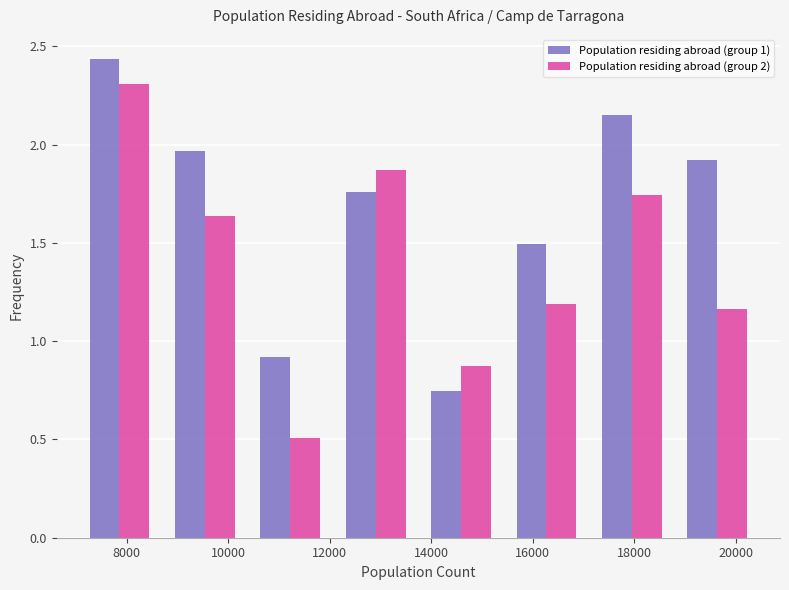

Reading left to right, transcribe this chart: for each range on the x-axis, give the height of each series' bar. Neither the bar edges nor the heights are printed on the chart, so give them approximately, as read against the axes.

7000 to 8600: Population residing abroad (group 1)=2.45	Population residing abroad (group 2)=2.30
8600 to 10400: Population residing abroad (group 1)=1.95	Population residing abroad (group 2)=1.65
10400 to 12000: Population residing abroad (group 1)=0.90	Population residing abroad (group 2)=0.50
12000 to 13800: Population residing abroad (group 1)=1.75	Population residing abroad (group 2)=1.85
13800 to 15400: Population residing abroad (group 1)=0.75	Population residing abroad (group 2)=0.85
15400 to 17200: Population residing abroad (group 1)=1.50	Population residing abroad (group 2)=1.20
17200 to 18800: Population residing abroad (group 1)=2.15	Population residing abroad (group 2)=1.75
18800 to 20400: Population residing abroad (group 1)=1.90	Population residing abroad (group 2)=1.15